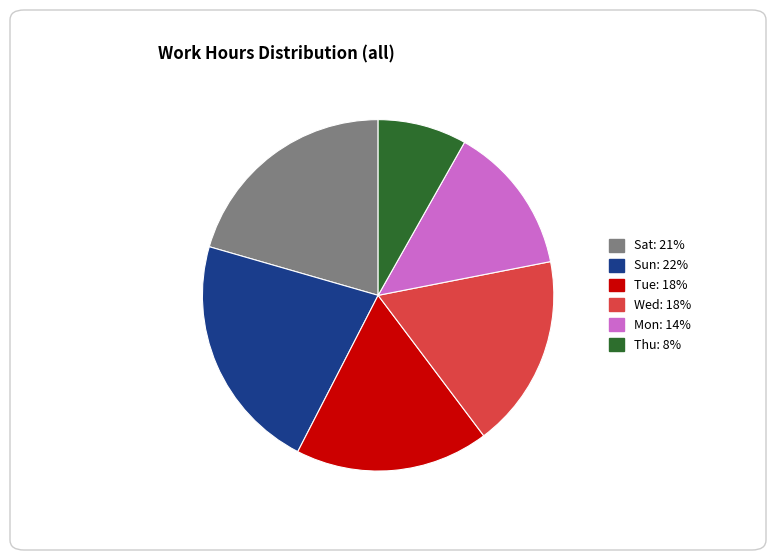

Count the number of slices in the pie.

6